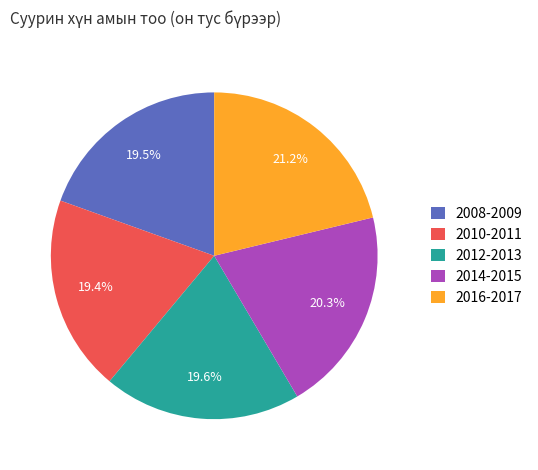

Is there any slice that represents more than half of the pie?

No